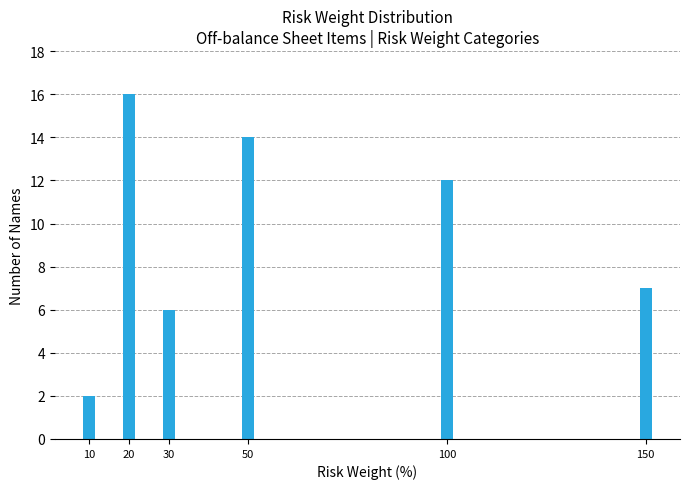

Reading right to left, what are all the values shown in this chart?

7	12	14	6	16	2